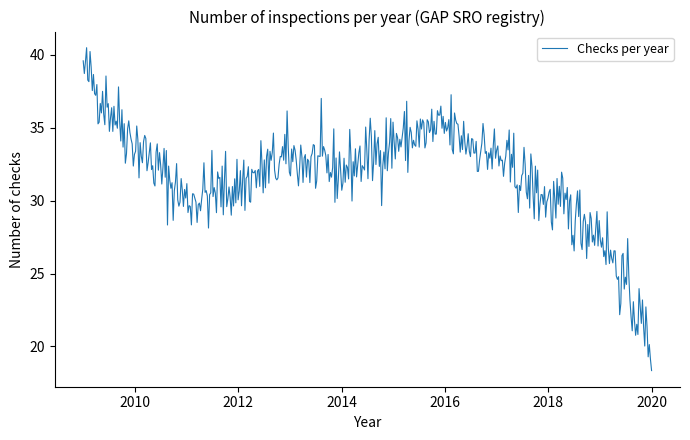

What is the difference between the maximum and minimum values?

22.2